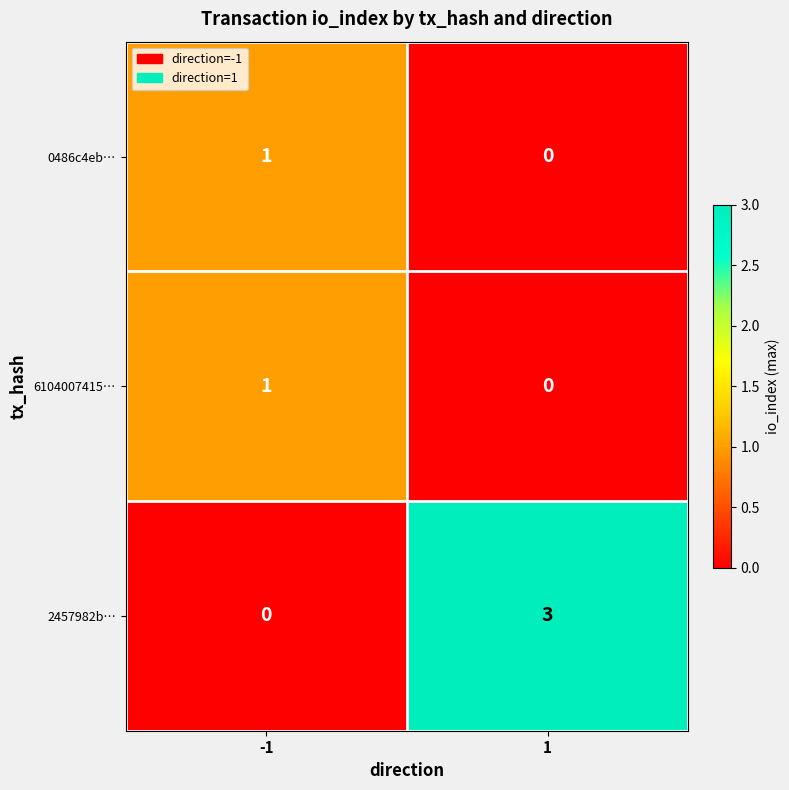

Is the value of 0486c4eb… at -1 greater than the value of 2457982b… at 1?

No